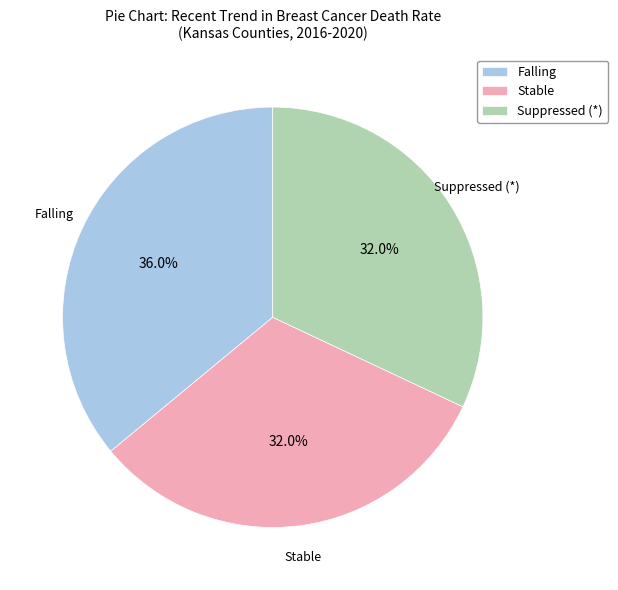

The Suppressed (*) slice represents 42% of the pie. True or false?

False